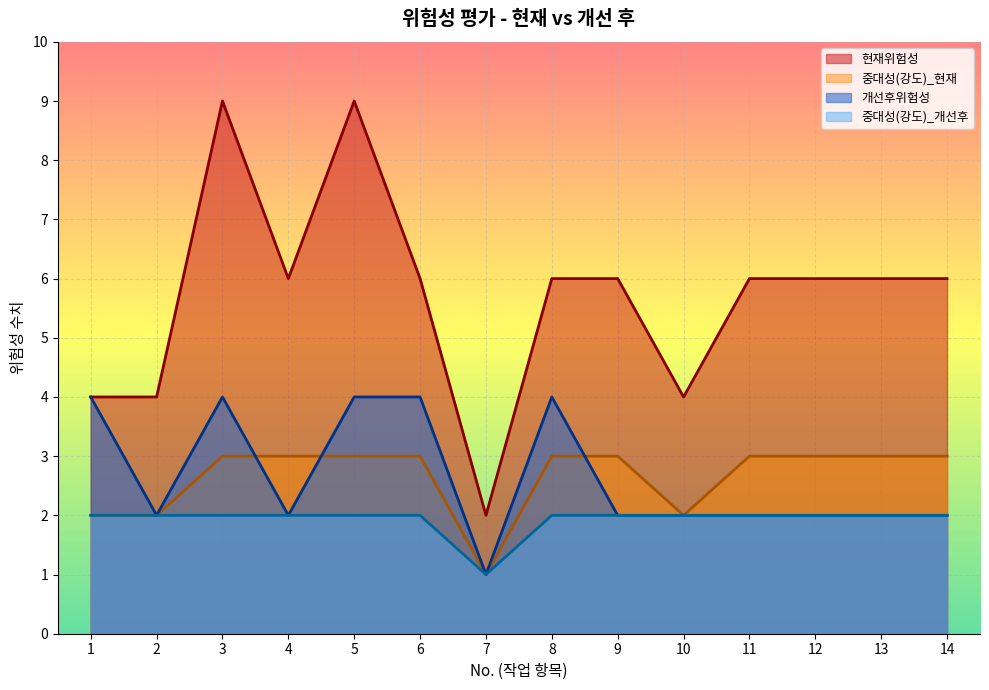

What is the average value of the 개선후위험성 series?

3